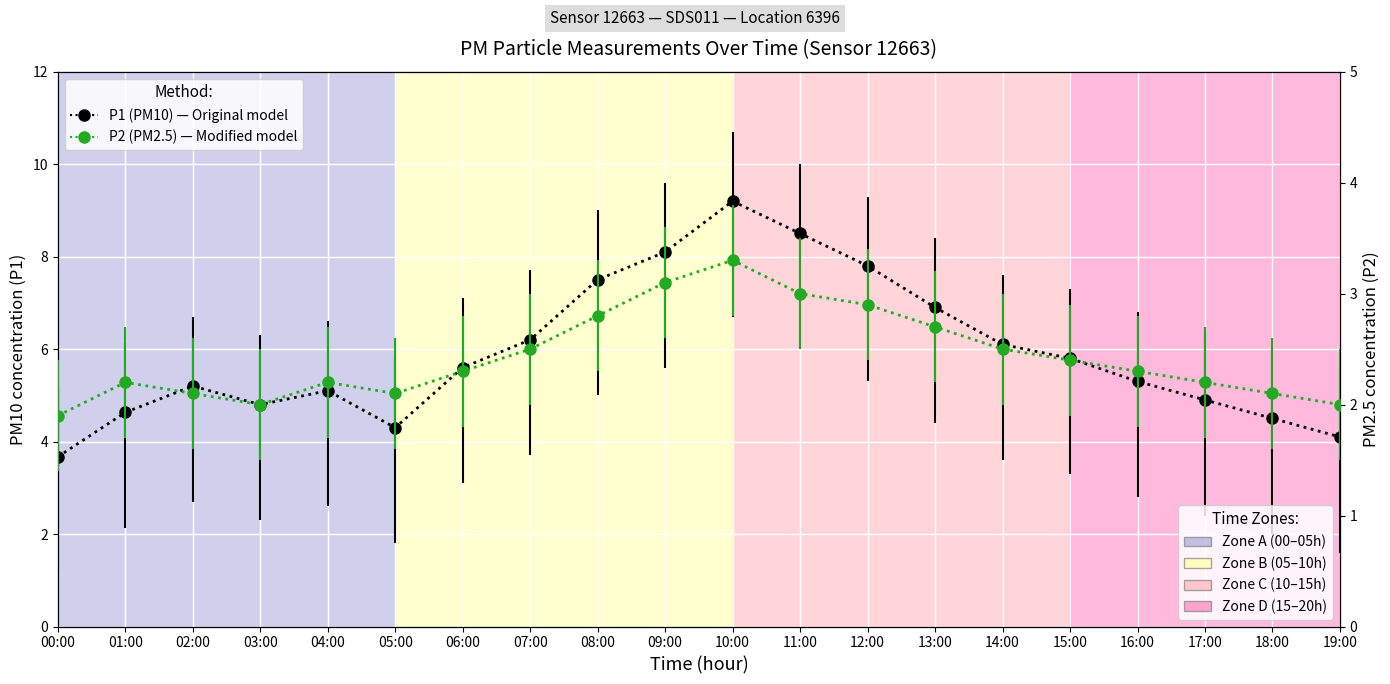

Where is P2 (PM2.5) nearest to the value 2?

03:00